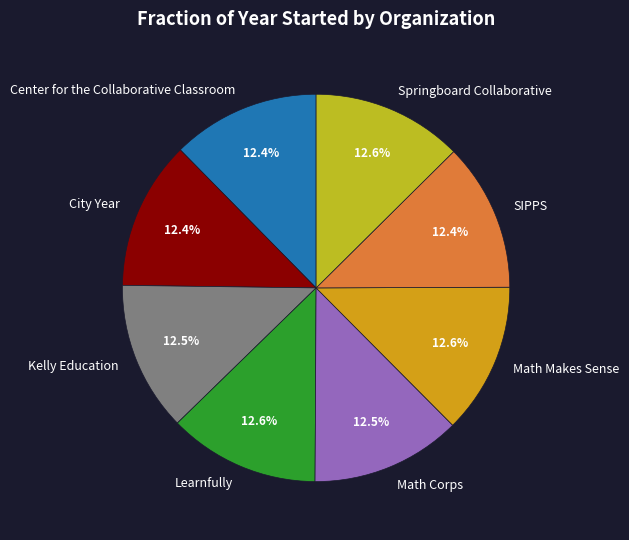

How many segments does this pie chart have?

8